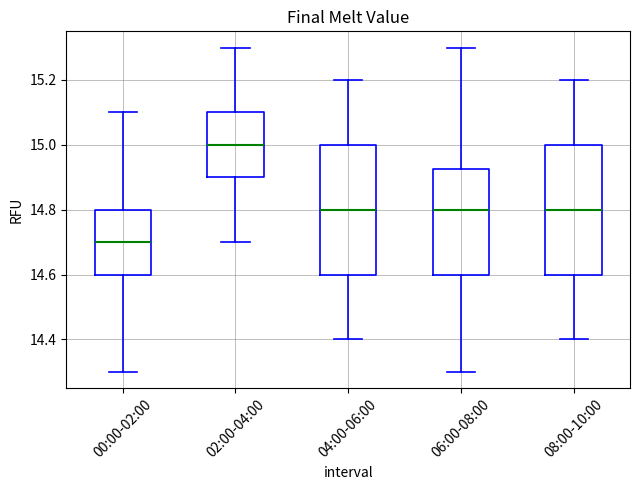

Which box has the lowest median line?

00:00-02:00